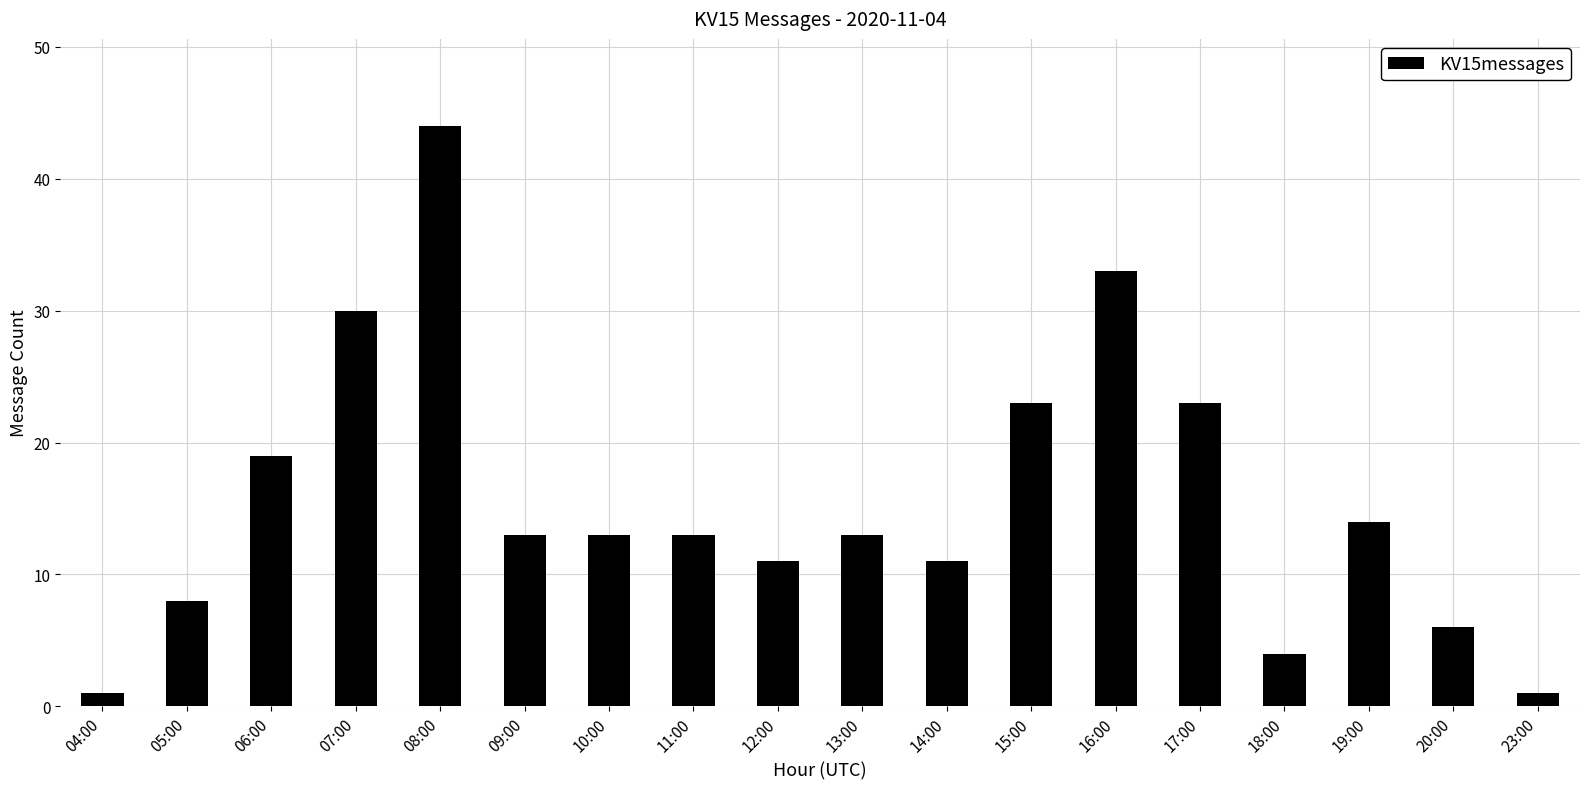

How many categories are shown in the chart?

18